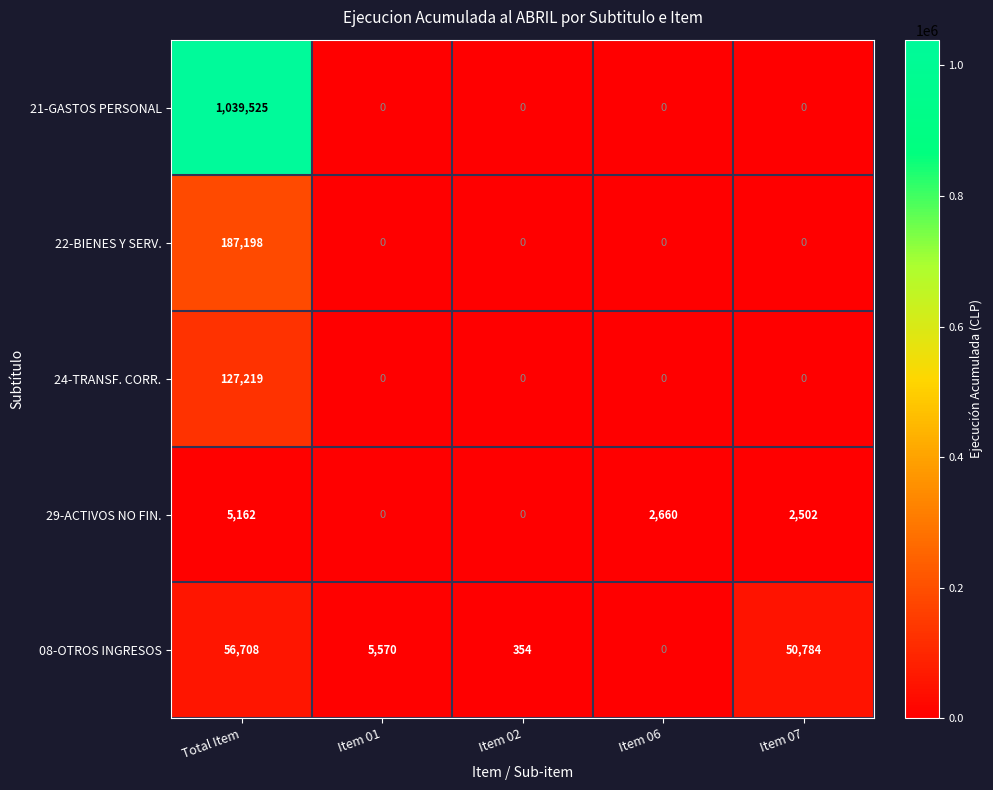

What is the sum of all 24-TRANSF. CORR. values?

127219